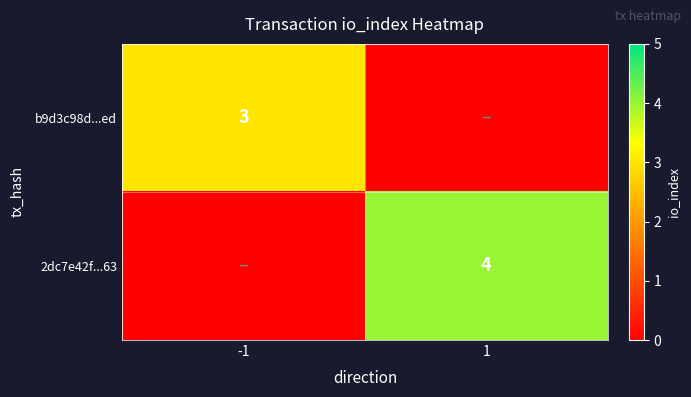

Which label corresponds to the largest value in the chart?

1